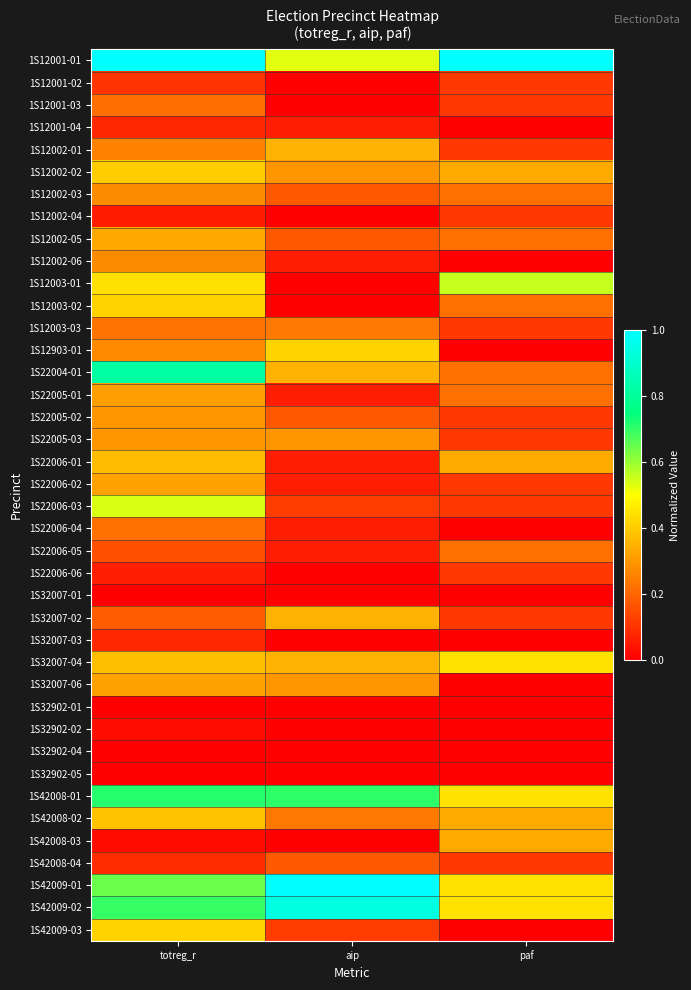

How many series are shown in this chart?

40